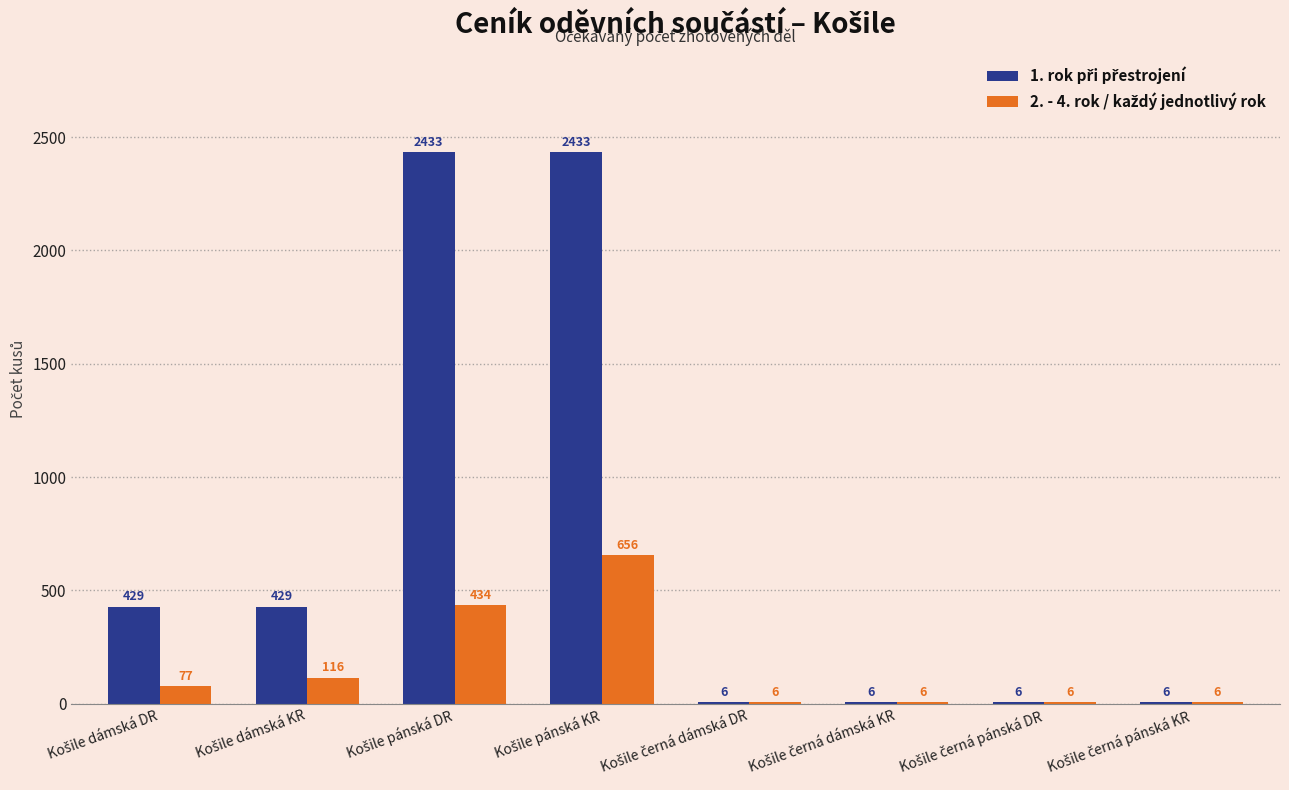

How many series are shown in this chart?

2